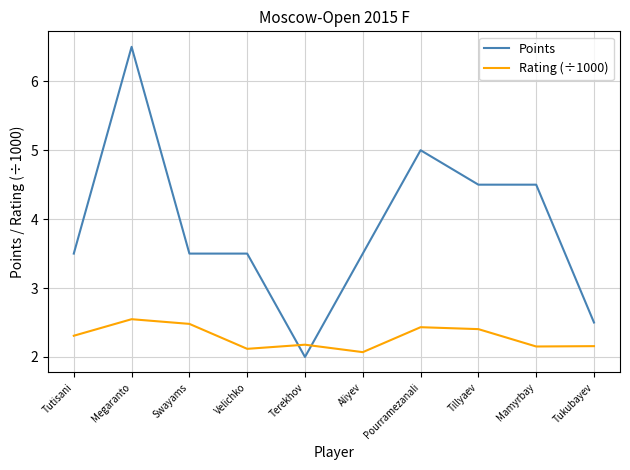

Which category has the lowest value across all series?

Terekhov